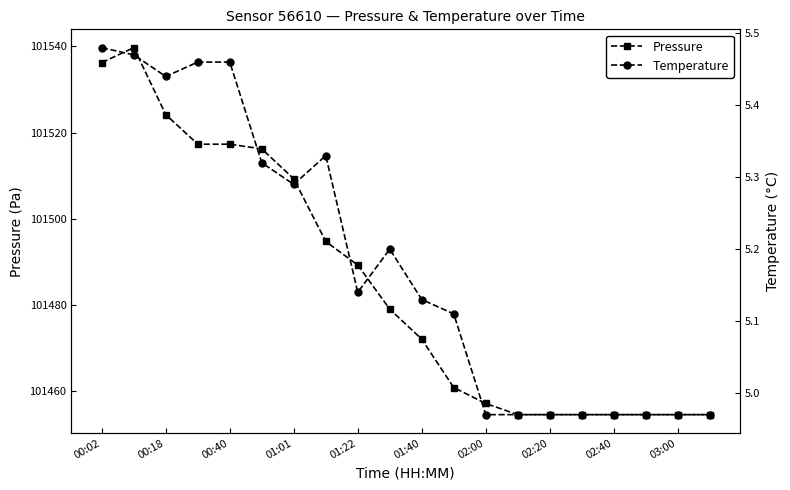

What is the minimum value for Pressure?

101454.6